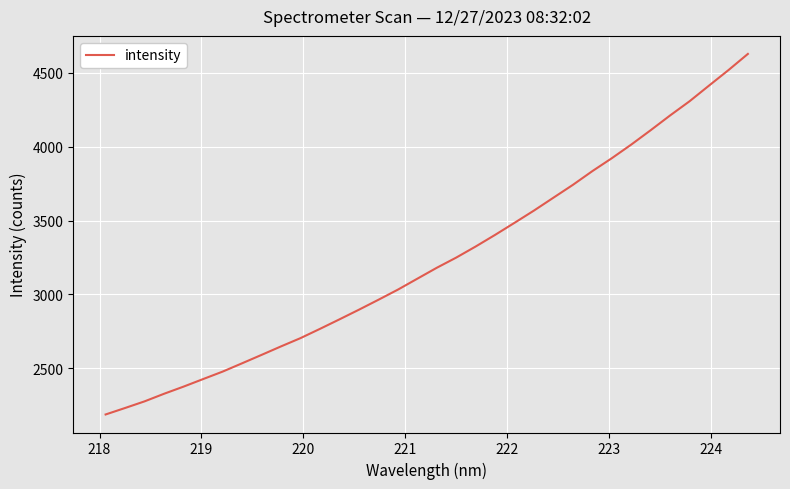

What is the smallest value displayed?

2187.4